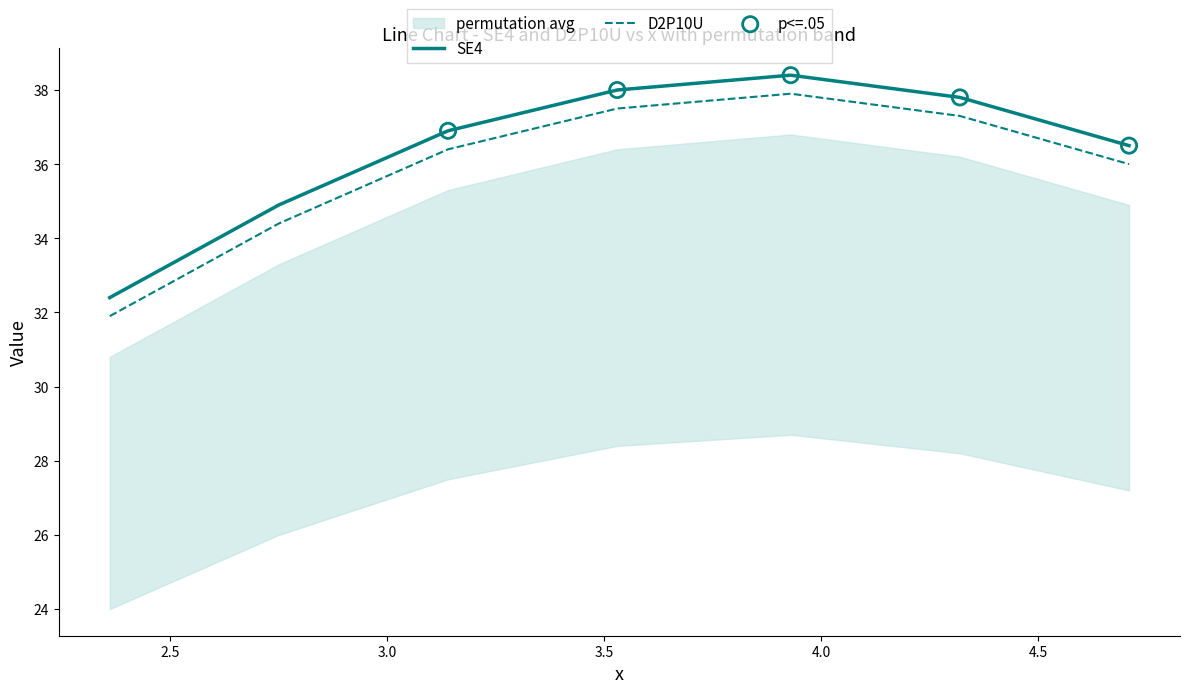

What is the lowest value of the SE4 series?

32.4